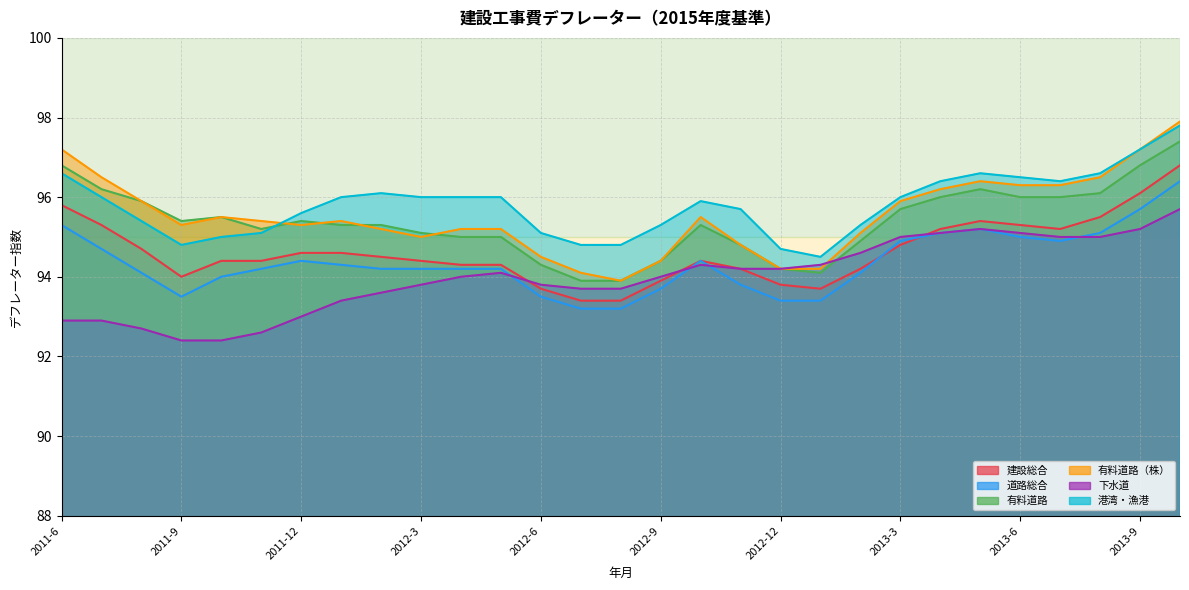

True or false: 建設総合 has more than 1 interior local peaks.

True